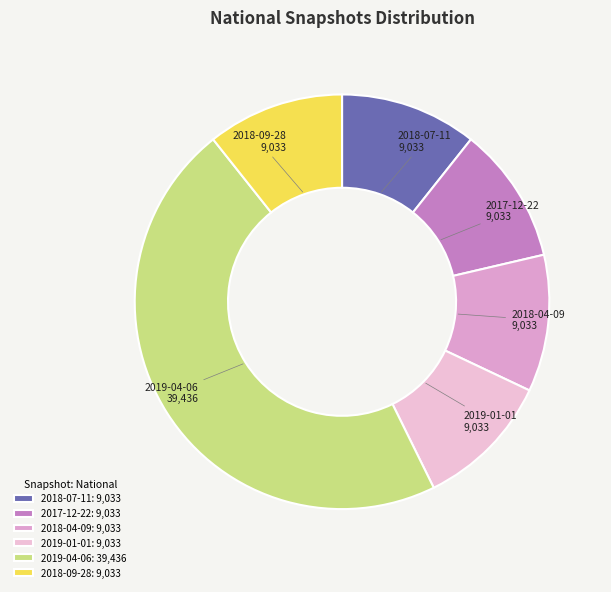

Does any single category account for the majority?

No